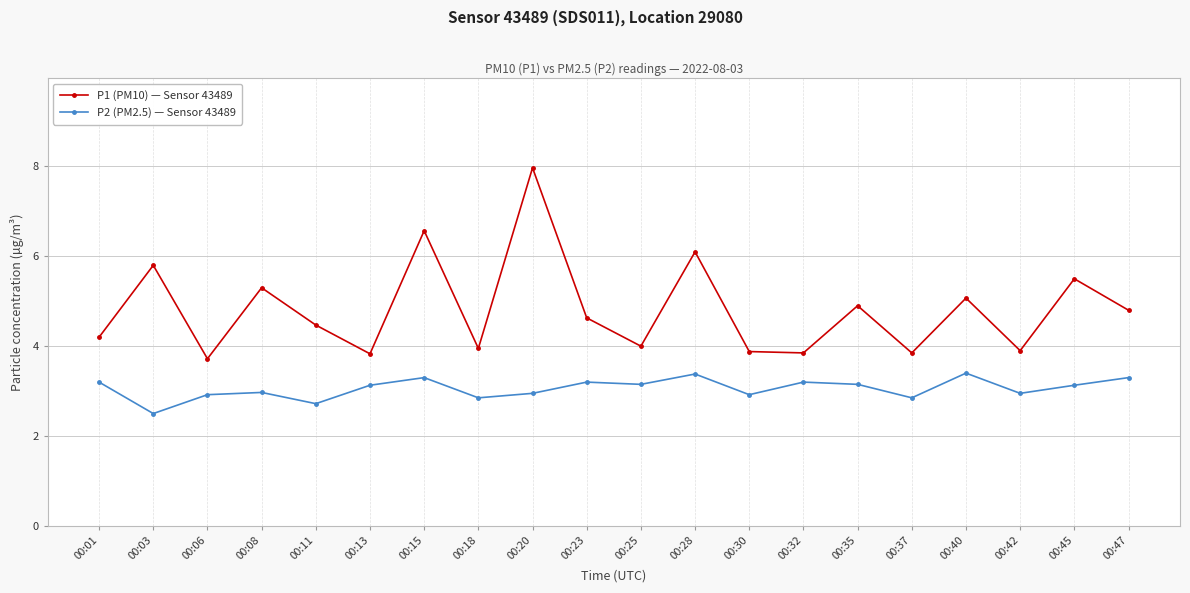

At which label is P2 (PM2.5) — Sensor 43489 closest to 2?

00:03